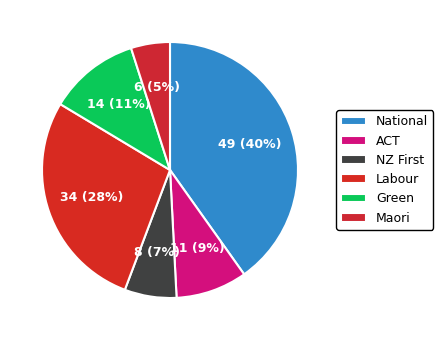

To the nearest percent, what is the average slice percentage?

17%